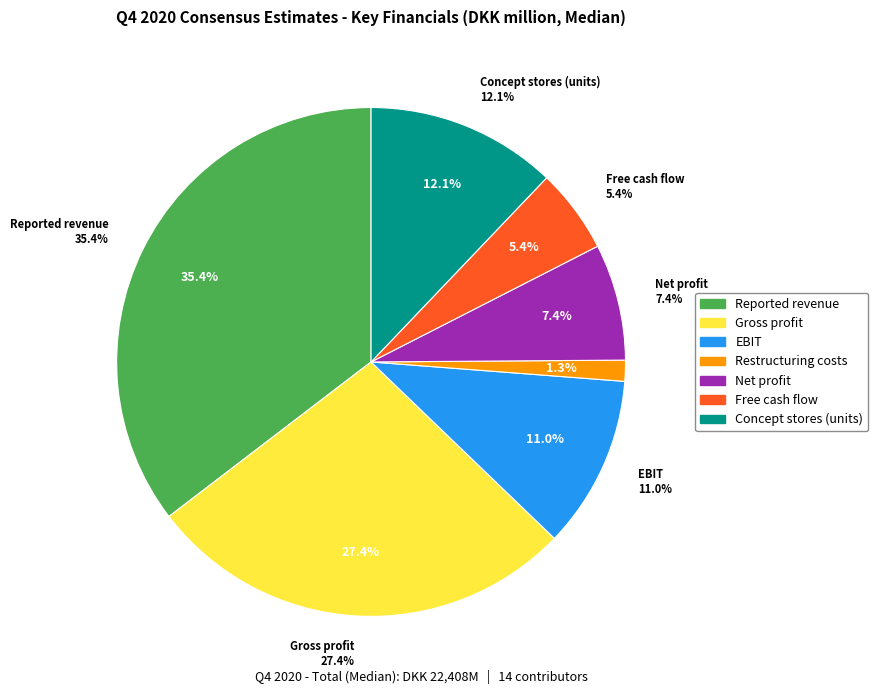

Rank the categories by value from lowest to highest.

Total restructuring costs, Free cash flow, Net profit, EBIT (After IFRS 16) excl. restructuring, Number of concept stores, Gross profit excl. restructuring costs, Reported revenue